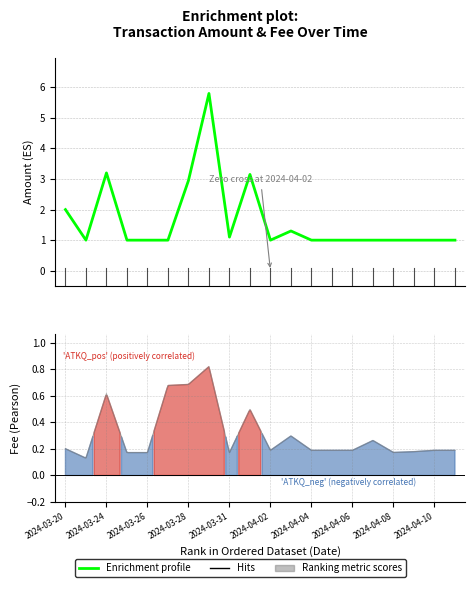

What is the minimum value for Enrichment profile?

1.0